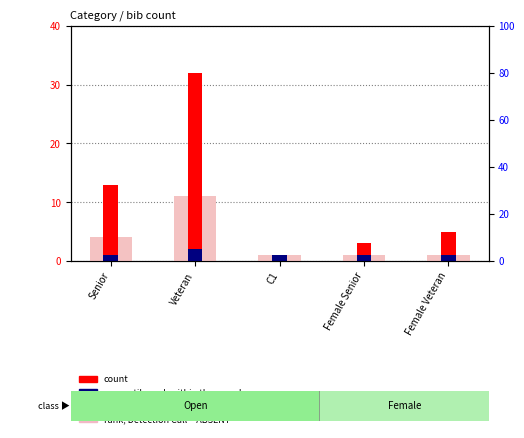

What is the total value across all series at Female Senior?

6